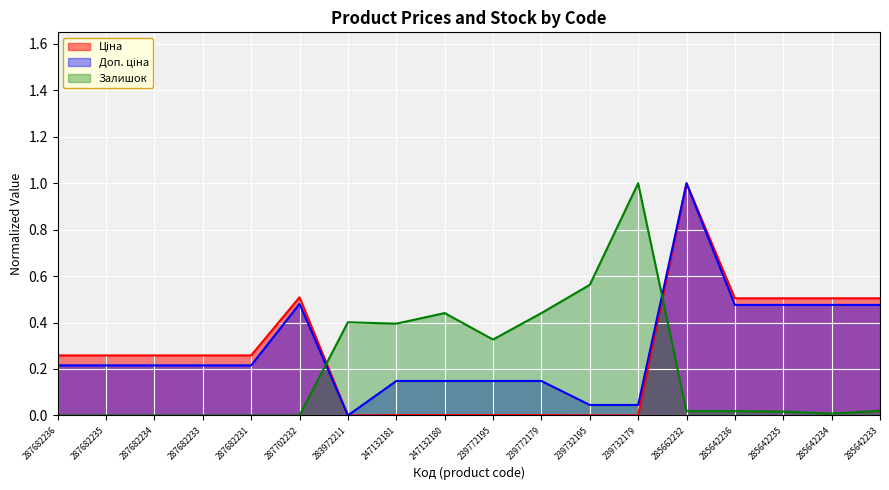

How many interior local peaks does the Ціна series have?

2